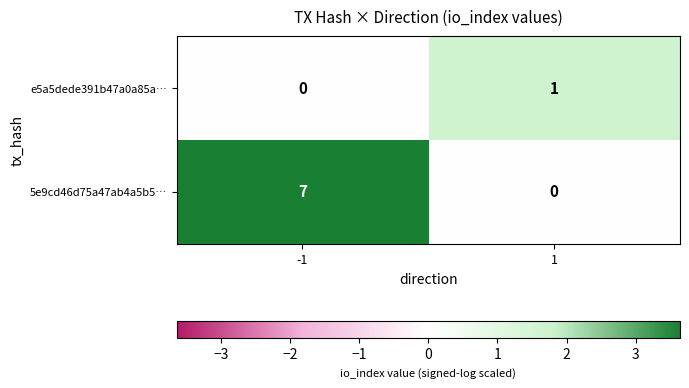

Is it true that 5e9cd46d75a47ab4a5b5… equals 12 at -1?

False